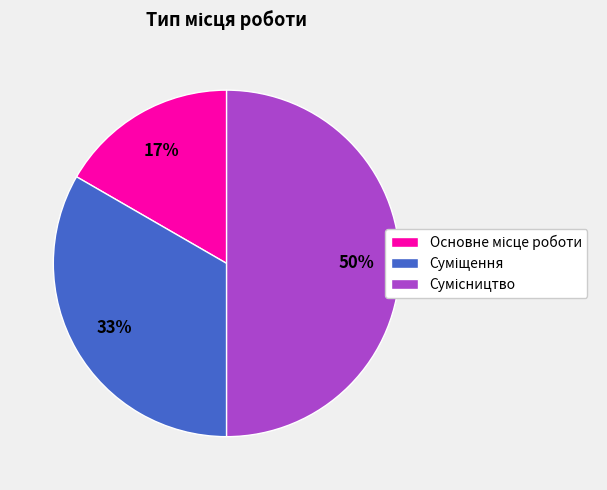

To the nearest percent, what is the difference between the largest and smallest slice percentages?

33%